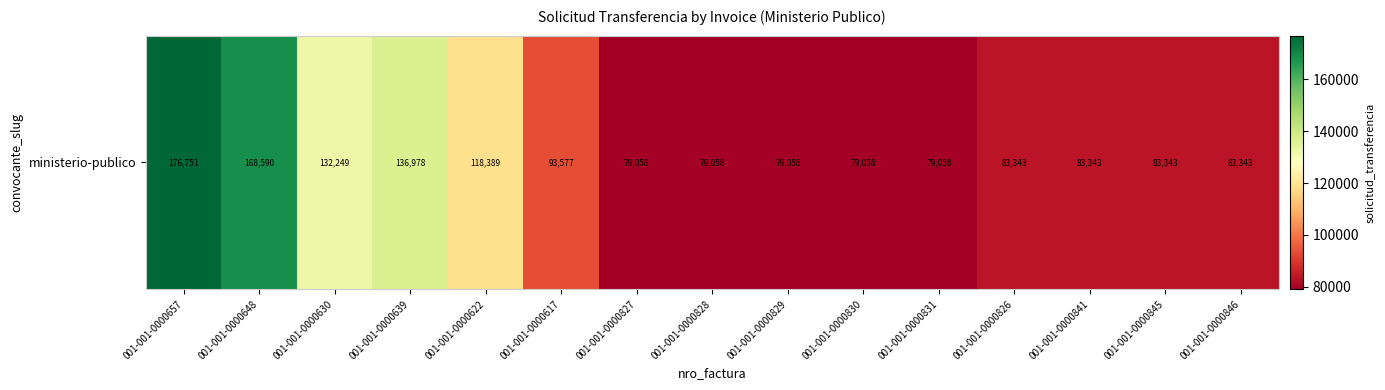

Reading left to right, extract all data points from this chart.

176751	168590	132249	136978	118389	93577	79058	79058	79058	79058	79058	83343	83343	83343	83343